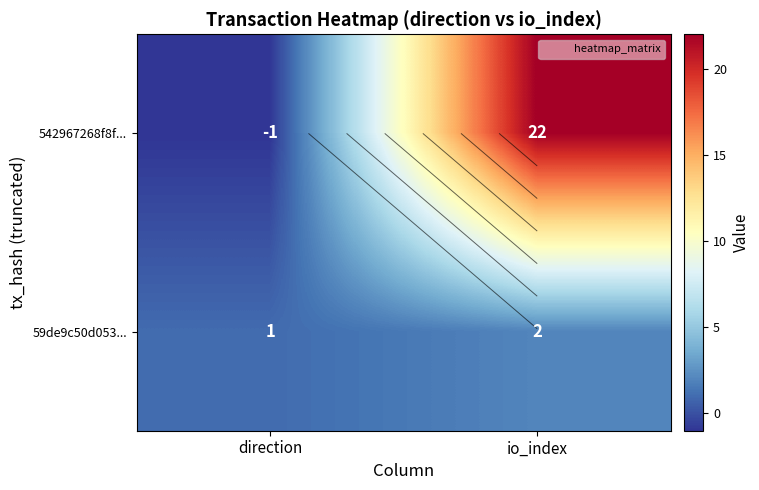

True or false: 59de9c50d053... has a value of 1 at direction.

False